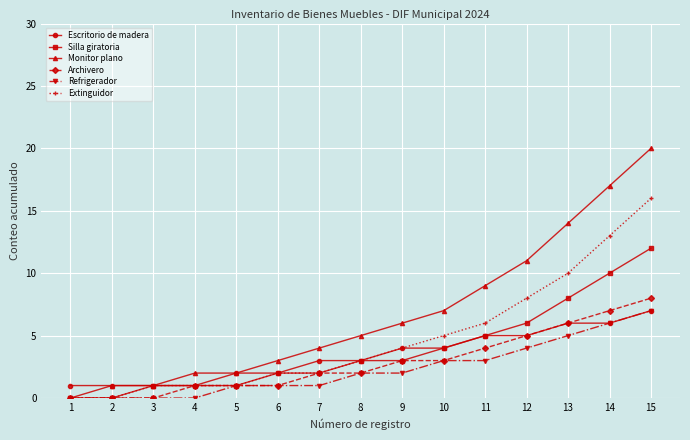

What is the value of the Refrigerador point at the 13th from the left?

5